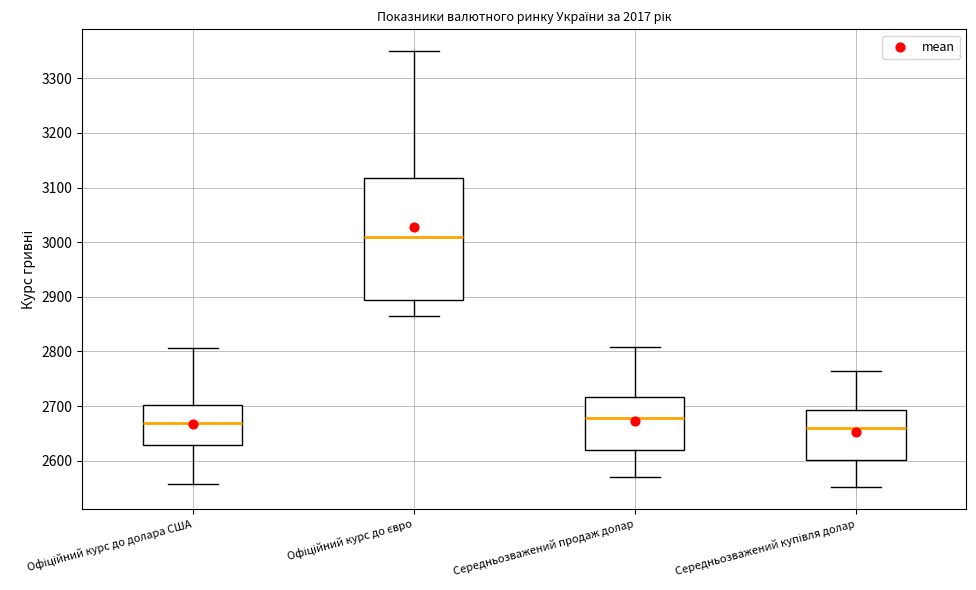

Where is the upper edge of the box for Середньозважений купівля долар on the y-axis? The values are not printed on the chart, so give them approximately, as read against the axis.

2690